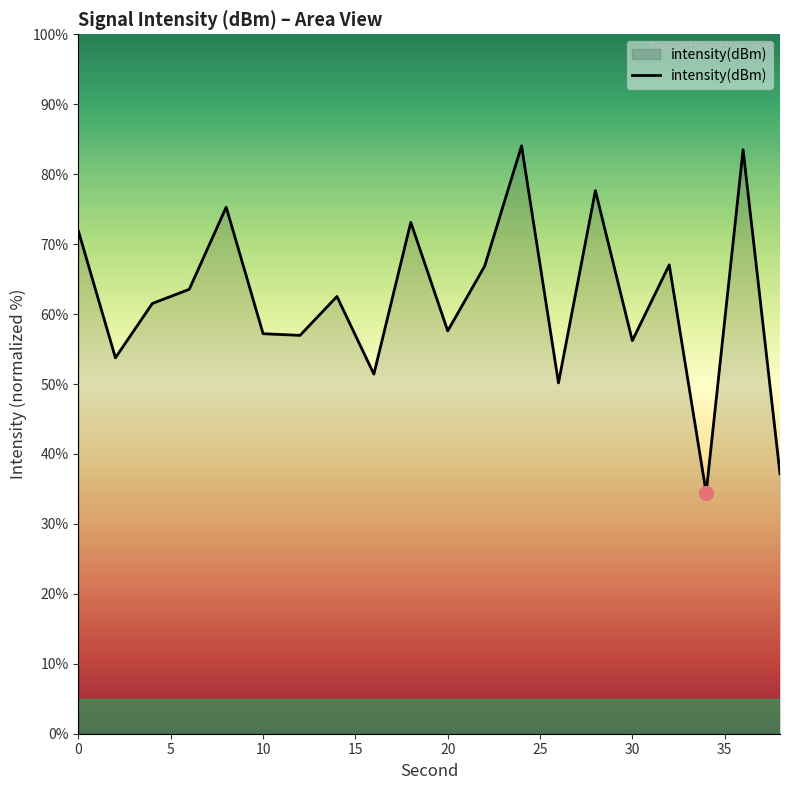

What is the greatest value displayed?

84.0